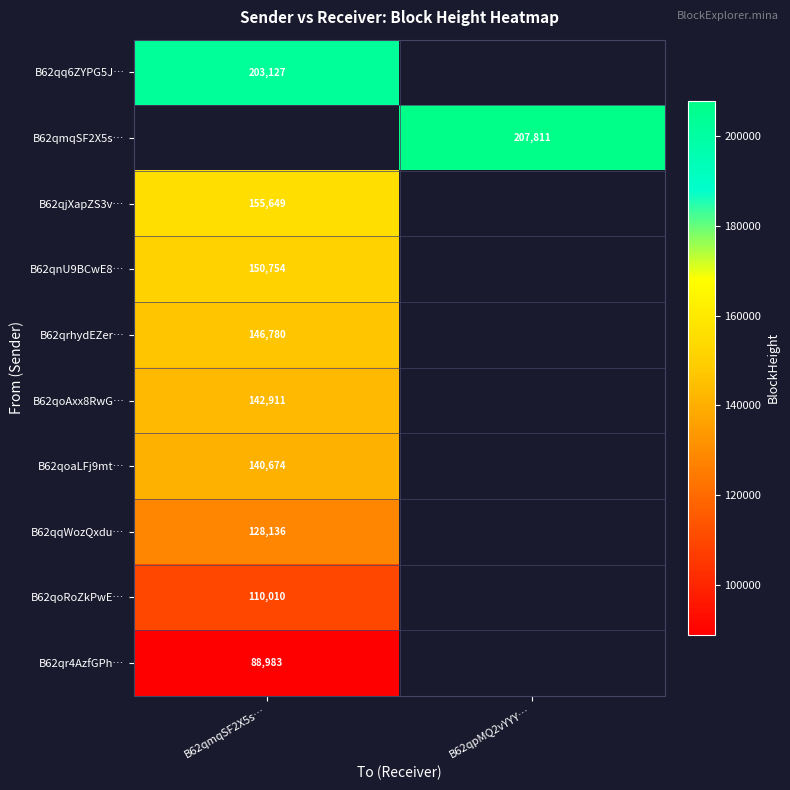

The B62qoAxx8RwG… series shows 142911 at B62qmqSF2X5s…. True or false?

True